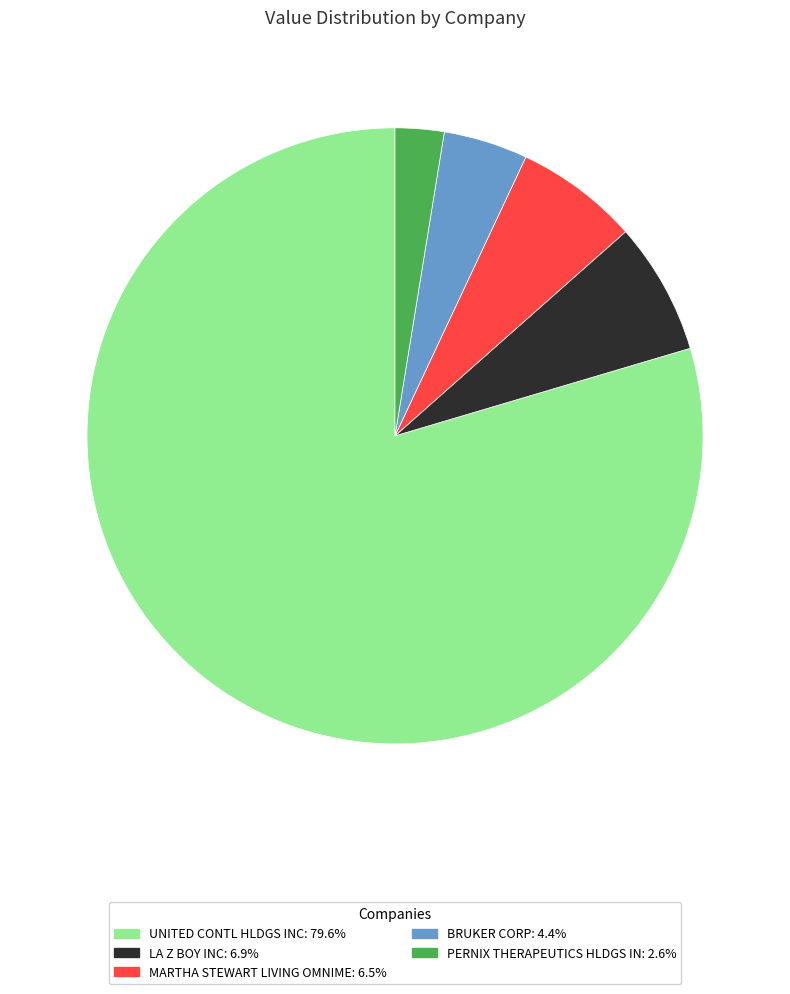

Approximately how many times larger is the value at PERNIX THERAPEUTICS HLDGS IN: 2.6% compared to BRUKER CORP: 4.4%?

0.6